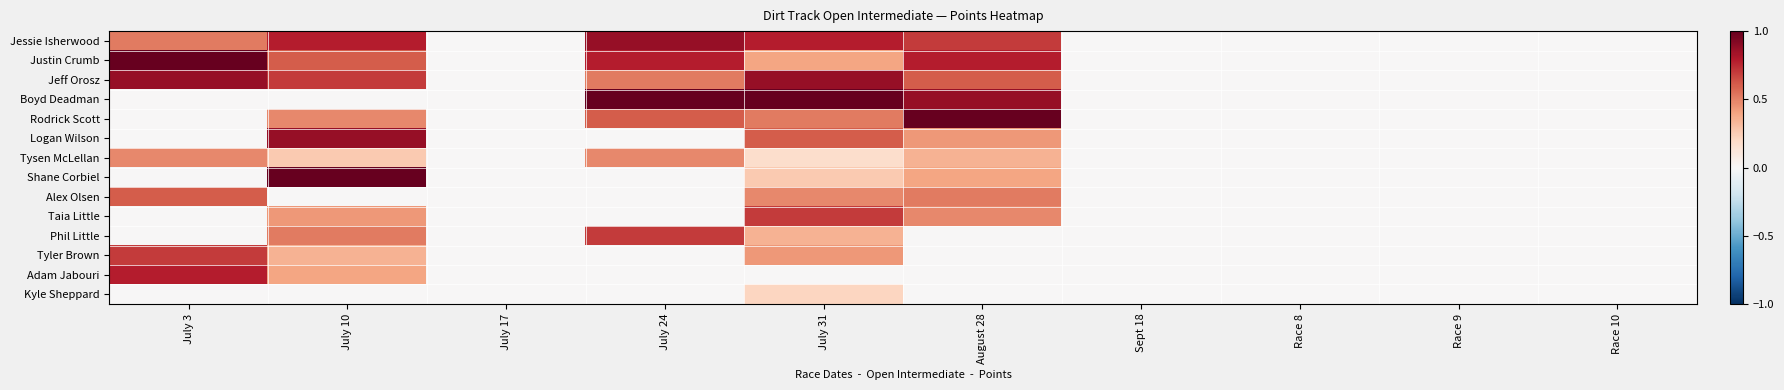

Reading right to left, extract all data points from this chart.

Jessie Isherwood: Race 10=0.0	Race 9=0.0	Race 8=0.0	Sept 18=0.0	August 28=0.7	July 31=0.8	July 24=0.9	July 17=0.0	July 10=0.8	July 3=0.5
Justin Crumb: Race 10=0.0	Race 9=0.0	Race 8=0.0	Sept 18=0.0	August 28=0.8	July 31=0.4	July 24=0.8	July 17=0.0	July 10=0.6	July 3=1.0
Jeff Orosz: Race 10=0.0	Race 9=0.0	Race 8=0.0	Sept 18=0.0	August 28=0.6	July 31=0.9	July 24=0.5	July 17=0.0	July 10=0.7	July 3=0.9
Boyd Deadman: Race 10=0.0	Race 9=0.0	Race 8=0.0	Sept 18=0.0	August 28=0.9	July 31=1.0	July 24=1.0	July 17=0.0	July 10=0.0	July 3=0.0
Rodrick Scott: Race 10=0.0	Race 9=0.0	Race 8=0.0	Sept 18=0.0	August 28=1.0	July 31=0.5	July 24=0.6	July 17=0.0	July 10=0.5	July 3=0.0
Logan Wilson: Race 10=0.0	Race 9=0.0	Race 8=0.0	Sept 18=0.0	August 28=0.4	July 31=0.6	July 24=0.0	July 17=0.0	July 10=0.9	July 3=0.0
Tysen McLellan: Race 10=0.0	Race 9=0.0	Race 8=0.0	Sept 18=0.0	August 28=0.3	July 31=0.2	July 24=0.5	July 17=0.0	July 10=0.3	July 3=0.5
Shane Corbiel: Race 10=0.0	Race 9=0.0	Race 8=0.0	Sept 18=0.0	August 28=0.4	July 31=0.3	July 24=0.0	July 17=0.0	July 10=1.0	July 3=0.0
Alex Olsen: Race 10=0.0	Race 9=0.0	Race 8=0.0	Sept 18=0.0	August 28=0.5	July 31=0.5	July 24=0.0	July 17=0.0	July 10=0.0	July 3=0.6
Taia Little: Race 10=0.0	Race 9=0.0	Race 8=0.0	Sept 18=0.0	August 28=0.5	July 31=0.7	July 24=0.0	July 17=0.0	July 10=0.4	July 3=0.0
Phil Little: Race 10=0.0	Race 9=0.0	Race 8=0.0	Sept 18=0.0	August 28=0.0	July 31=0.3	July 24=0.7	July 17=0.0	July 10=0.5	July 3=0.0
Tyler Brown: Race 10=0.0	Race 9=0.0	Race 8=0.0	Sept 18=0.0	August 28=0.0	July 31=0.4	July 24=0.0	July 17=0.0	July 10=0.3	July 3=0.7
Adam Jabouri: Race 10=0.0	Race 9=0.0	Race 8=0.0	Sept 18=0.0	August 28=0.0	July 31=0.0	July 24=0.0	July 17=0.0	July 10=0.4	July 3=0.8
Kyle Sheppard: Race 10=0.0	Race 9=0.0	Race 8=0.0	Sept 18=0.0	August 28=0.0	July 31=0.2	July 24=0.0	July 17=0.0	July 10=0.0	July 3=0.0